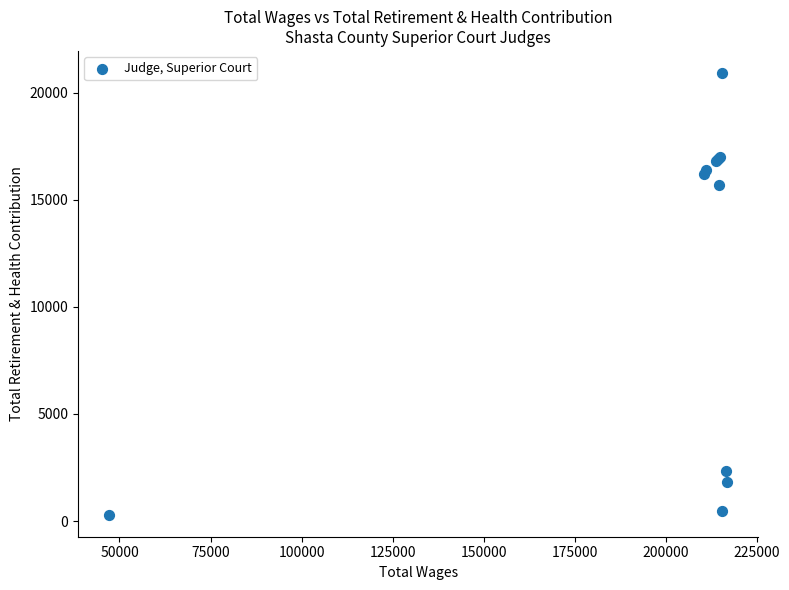

What Y value in the scatter plot is closest to 10609?

15673